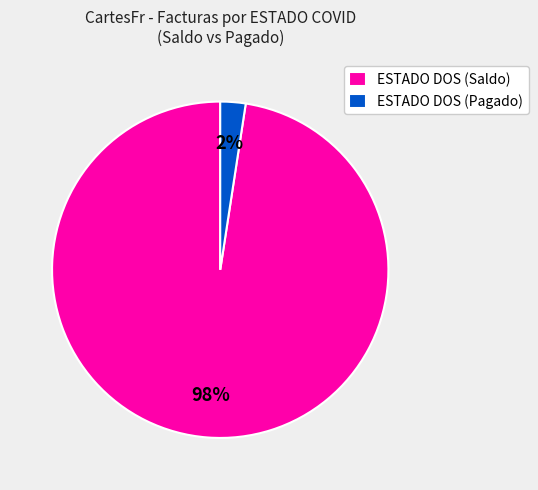

Between ESTADO DOS (Saldo) and ESTADO DOS (Pagado), which is larger?

ESTADO DOS (Saldo)